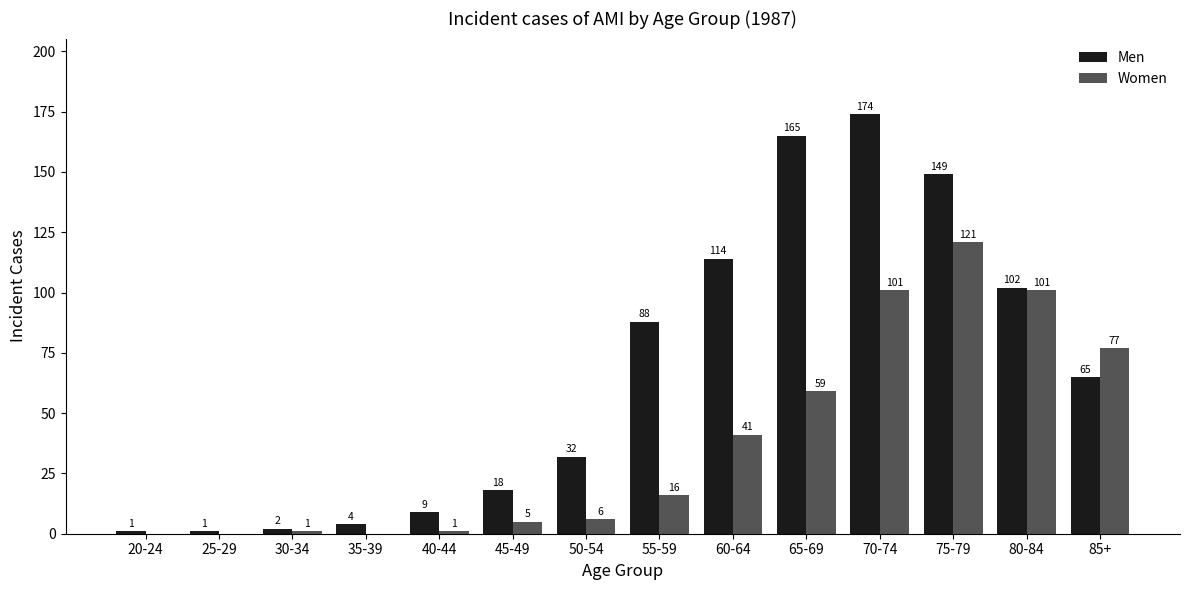

Where is Women nearest to the value 60?

65-69